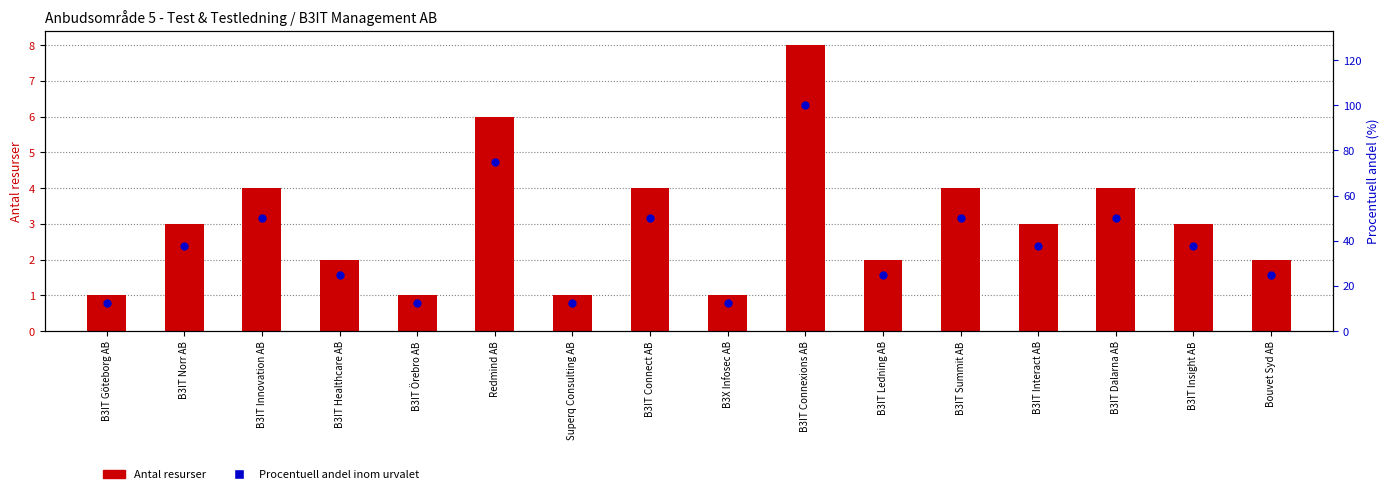

What are all the series names shown in the legend?

Antal resurser, Procentuell andel (%)